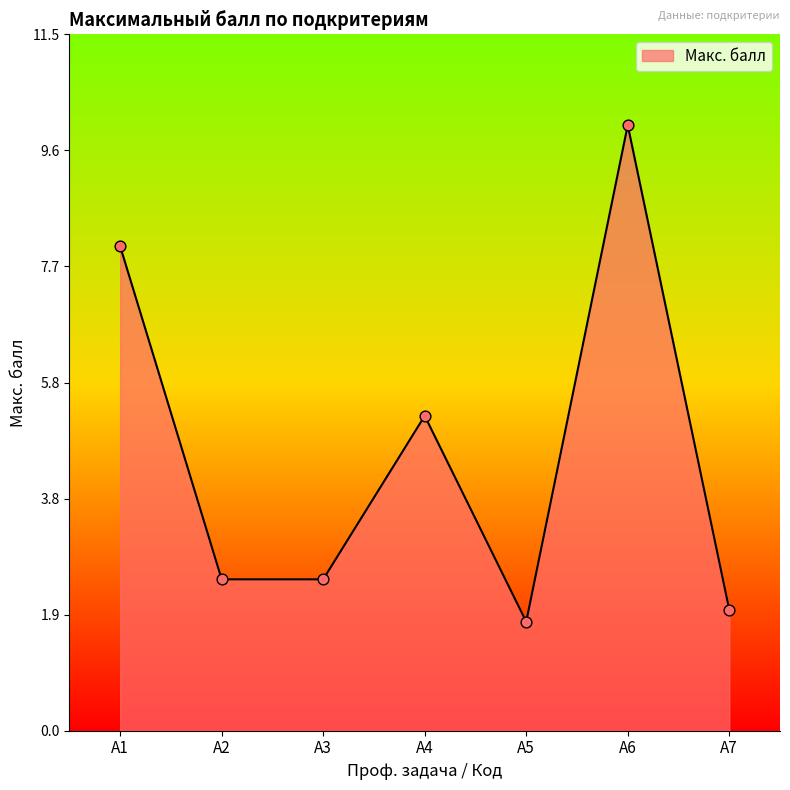

Between А2 and А1, which is larger?

А1